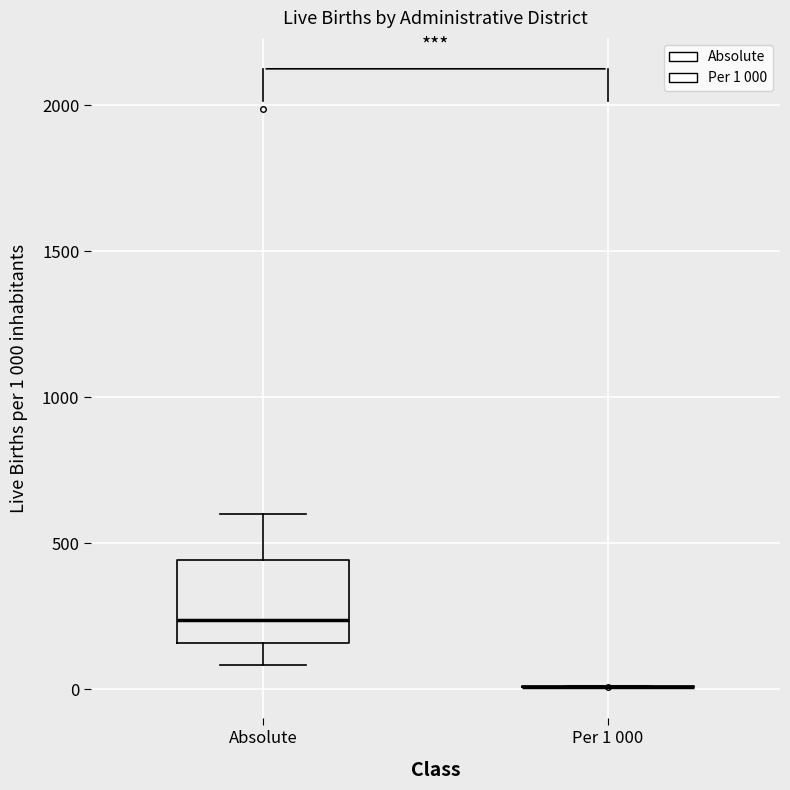

Reading left to right, transcribe this box plot: for each box, give where its median line is, the range the box spans, and where its two whiskers end, as read against the y-axis. The values are not printed on the chart, so give them approximately, as read against the axis.

Absolute: median 250, box 150 to 450, whiskers 100 to 600
Per 1 000: box collapsed to a line at 0, whiskers 0 to 0